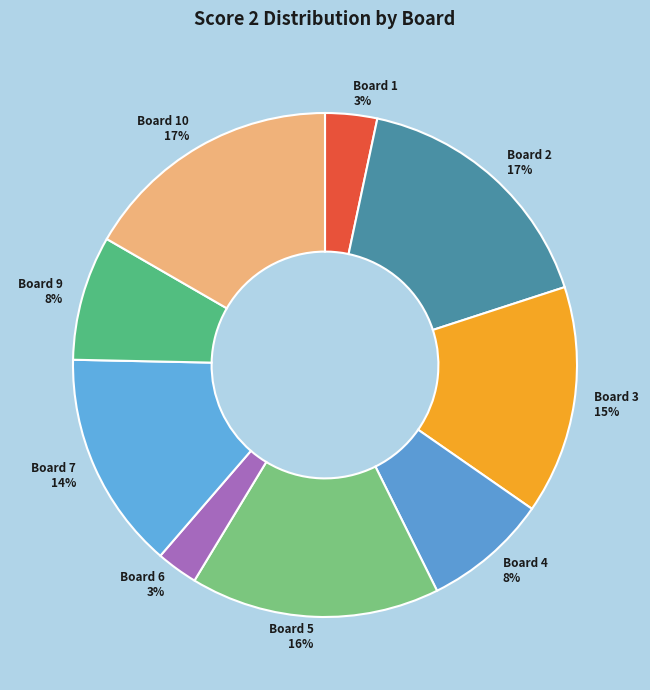

Between Board 1 3% and Board 3 15%, which is larger?

Board 3 15%